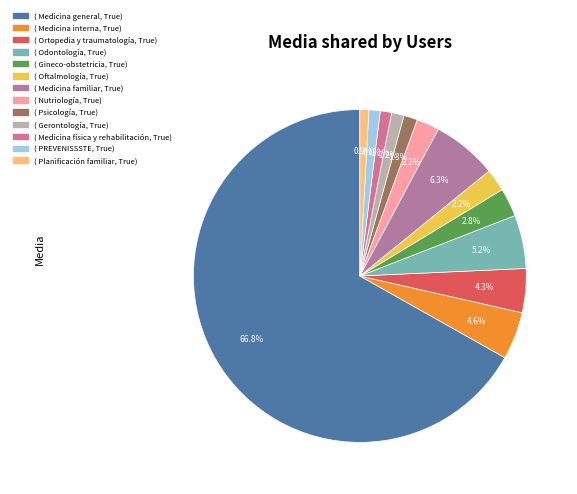

What is the largest slice in the pie chart?

Medicina general